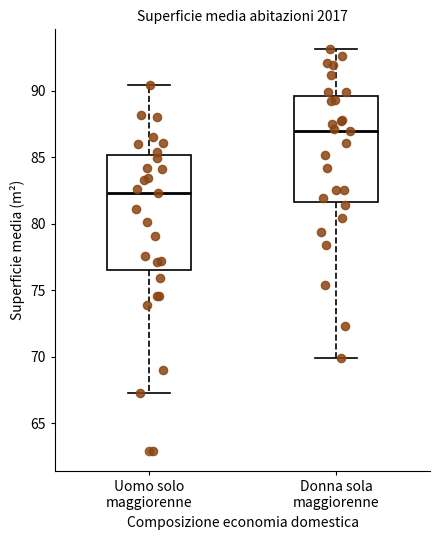

Where does the upper whisker of the box for Uomo solo maggiorenne end on the y-axis? The values are not printed on the chart, so give them approximately, as read against the axis.

90.5